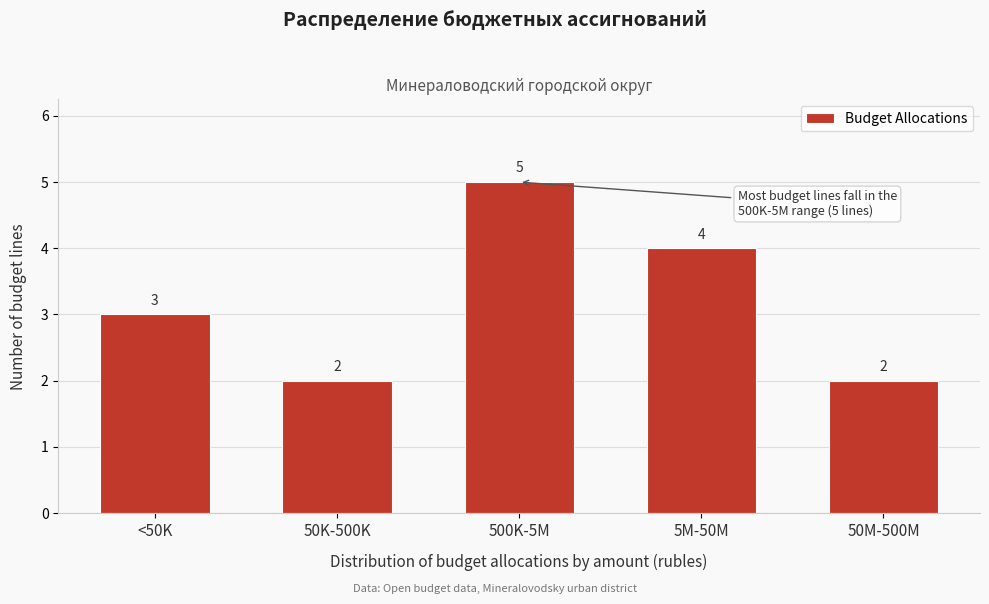

Reading right to left, list all the values displayed in this chart.

2	4	5	2	3